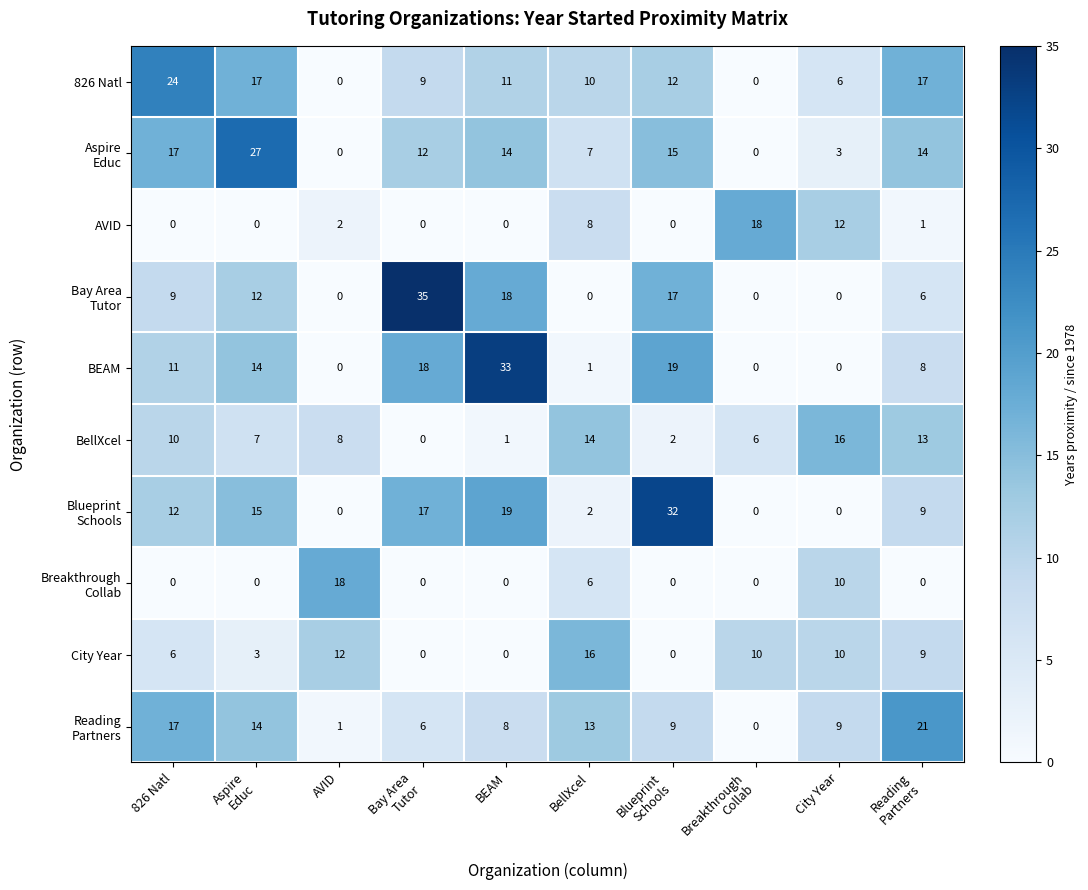

Is it true that AVID equals 0 at BEAM?

True